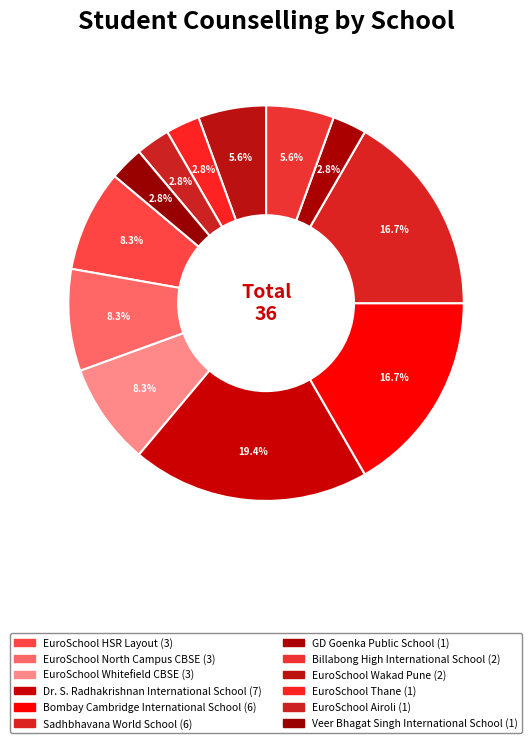

How many segments does this pie chart have?

12